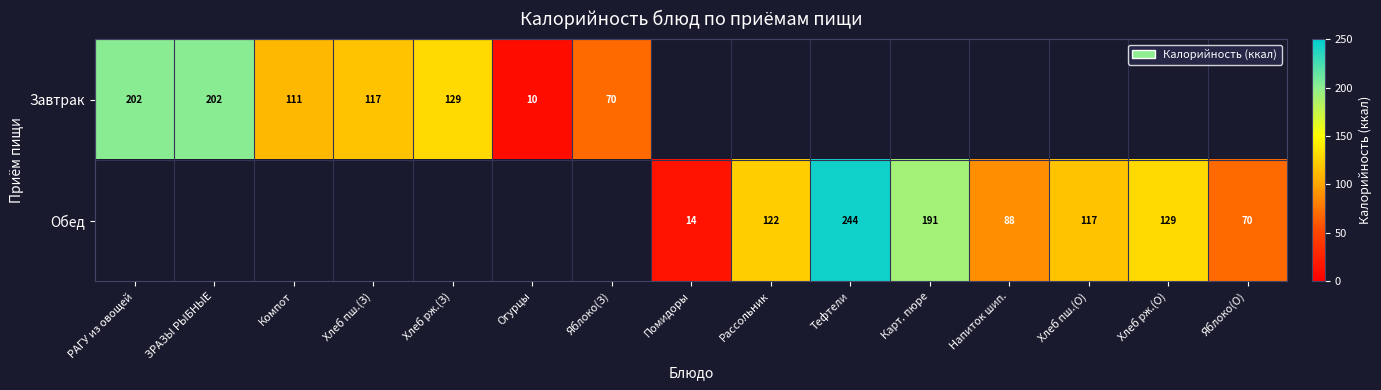

The value of Завтрак at ЗРАЗЫ РЫБНЫЕ is 202. True or false?

True